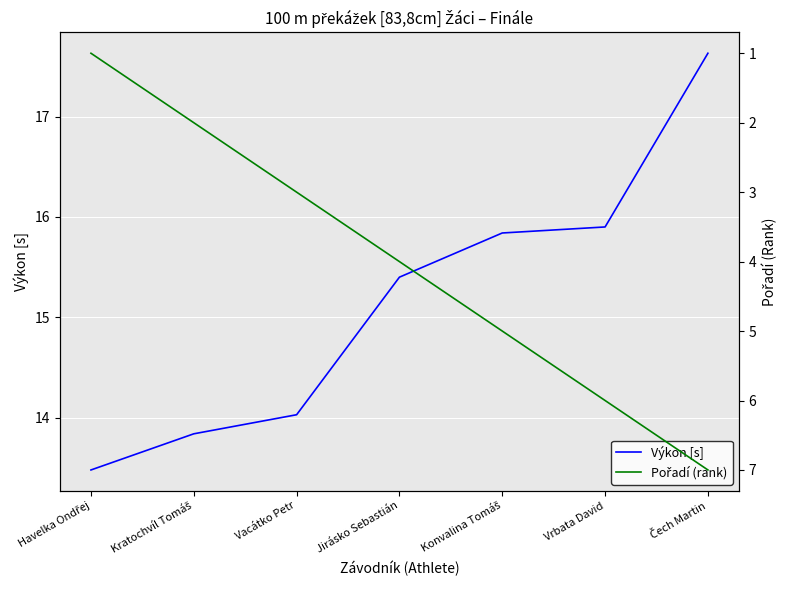

What are all the series names shown in the legend?

Výkon [s], Pořadí (rank)